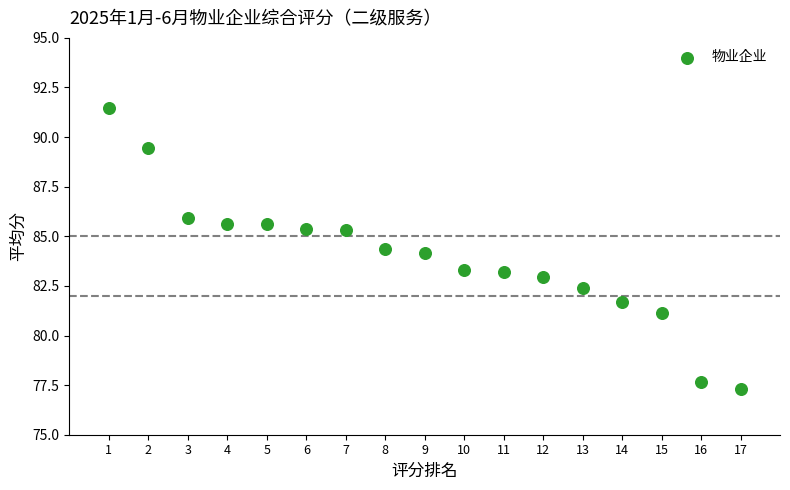

What is the range of X values (max minus min)?

16.0